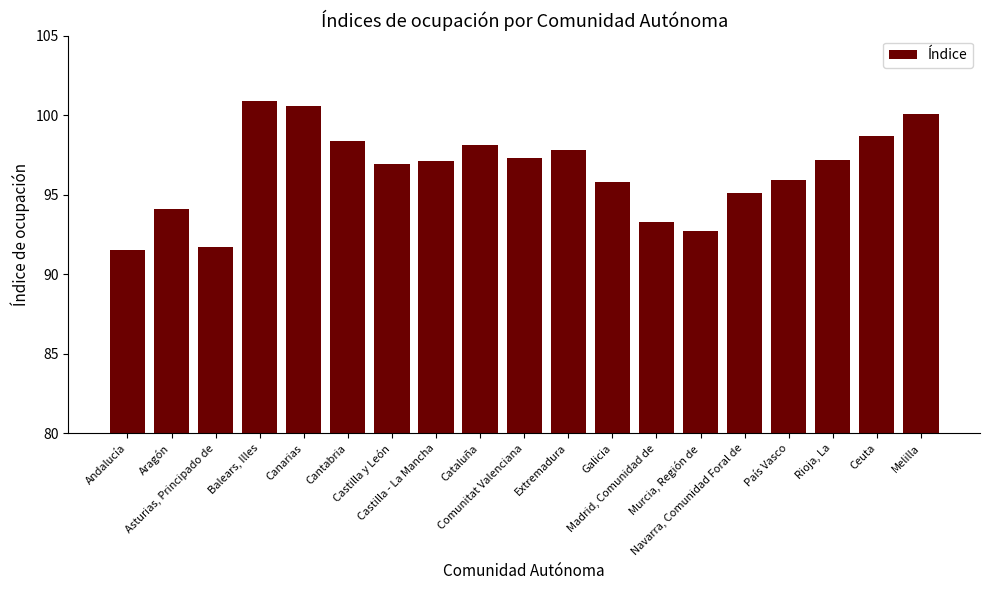

What is the minimum value shown in the chart?

91.5